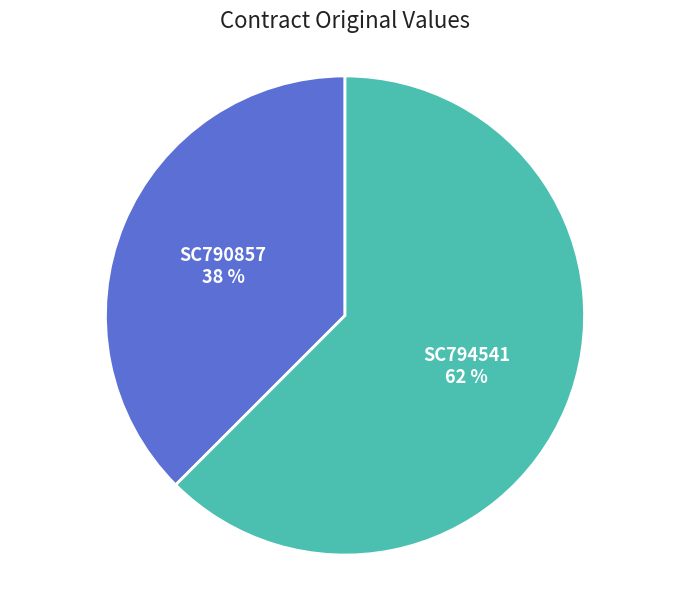

Do SC794541 and SC790857 together represent more than half of the pie?

Yes